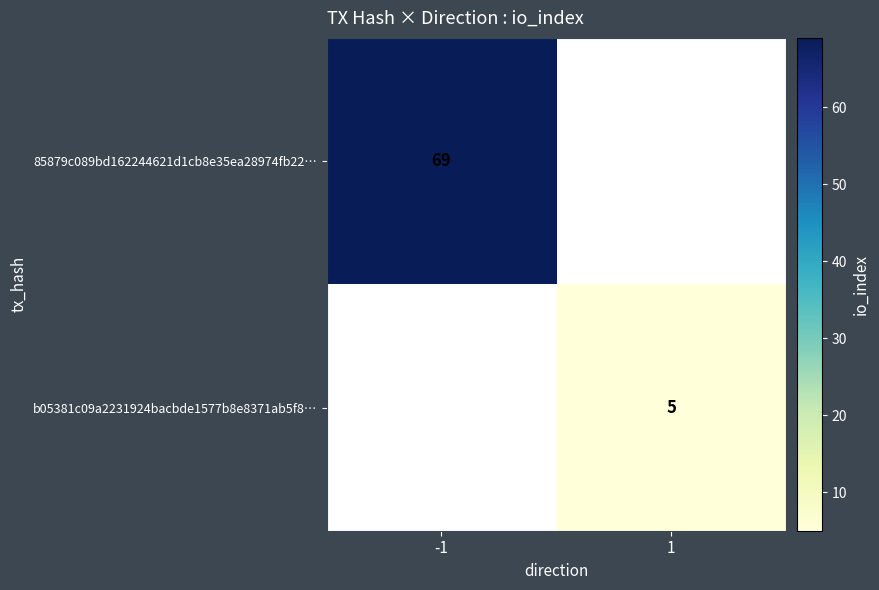

At how many categories does at least one series exceed 45?

1